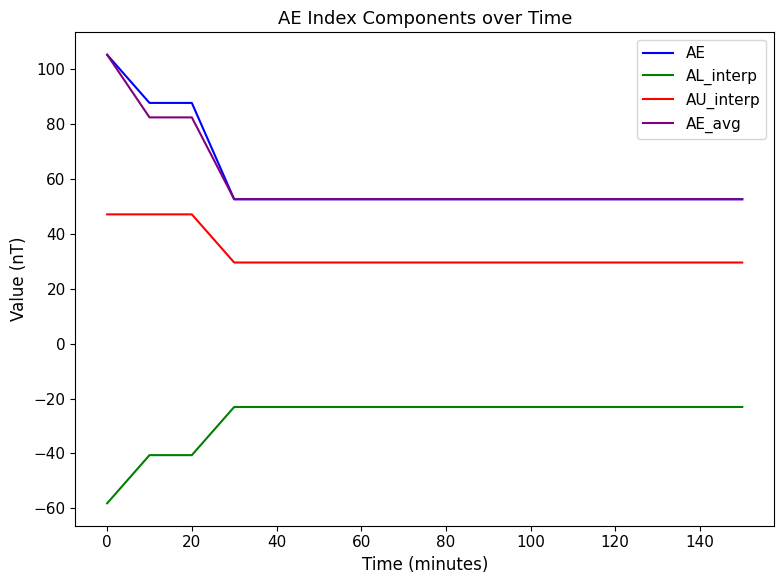

How many lines are shown in the chart?

4